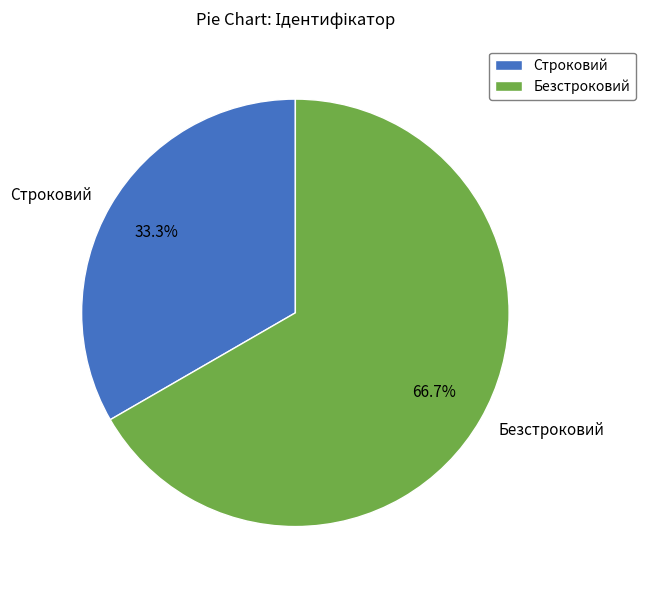

To the nearest percent, what is the difference between the Строковий and Безстроковий slice percentages?

33%